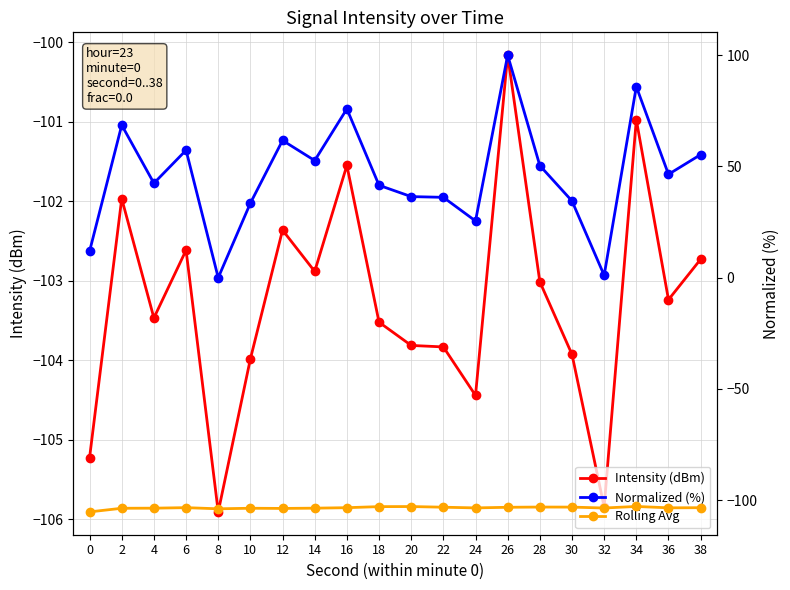

What is the difference between the maximum and second lowest values in the Normalized (%) series?

98.9